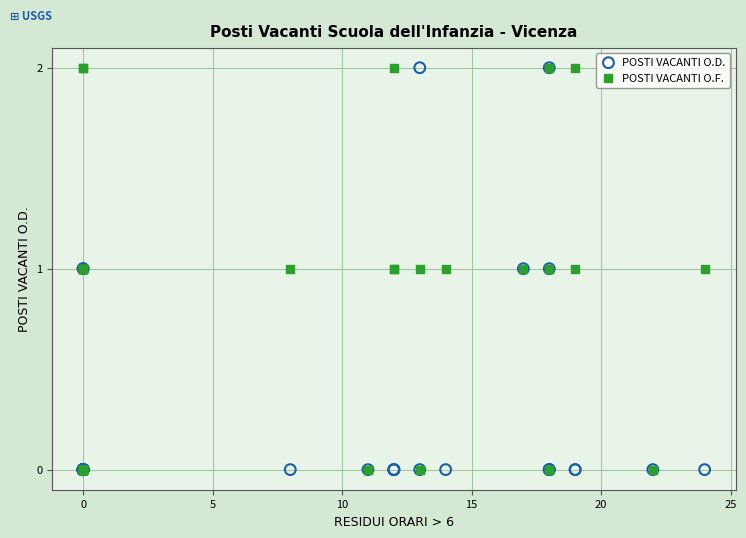

What are all the series names shown in the legend?

POSTI VACANTI O.D., POSTI VACANTI O.F.